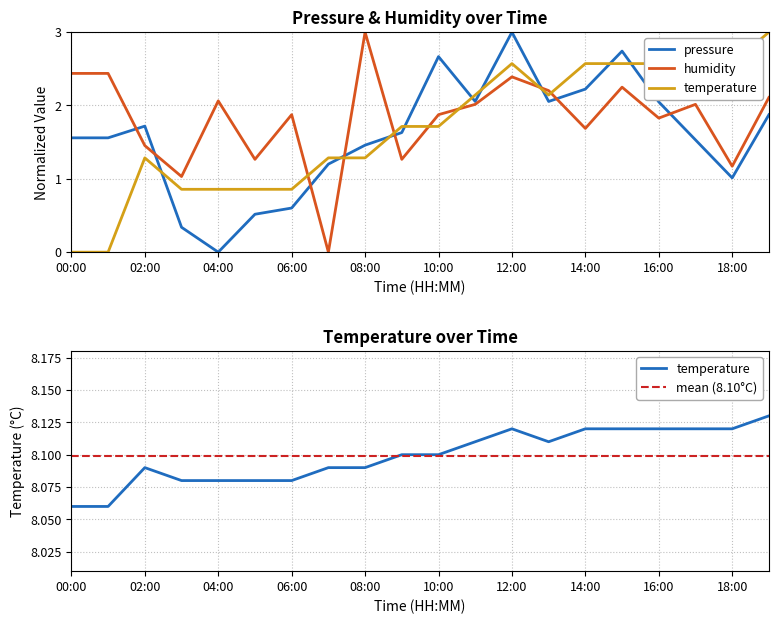

Does the chart display data point markers on the line(s)?

No